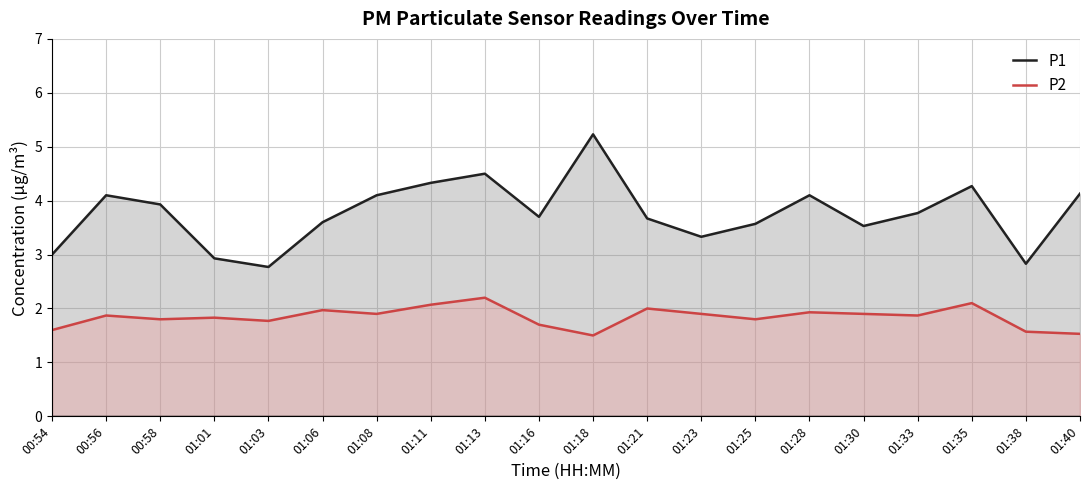

What is the difference between the P2 values at 01:16 and 01:40?

0.2